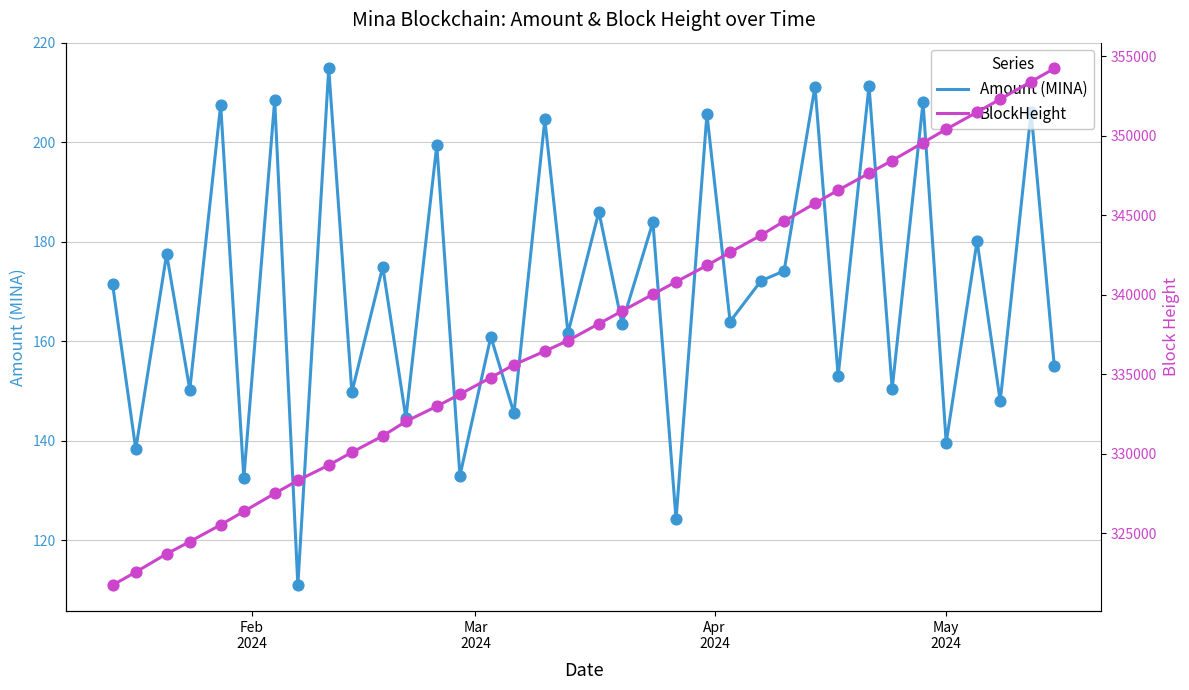

Which series reaches the maximum Y coordinate?

BlockHeight